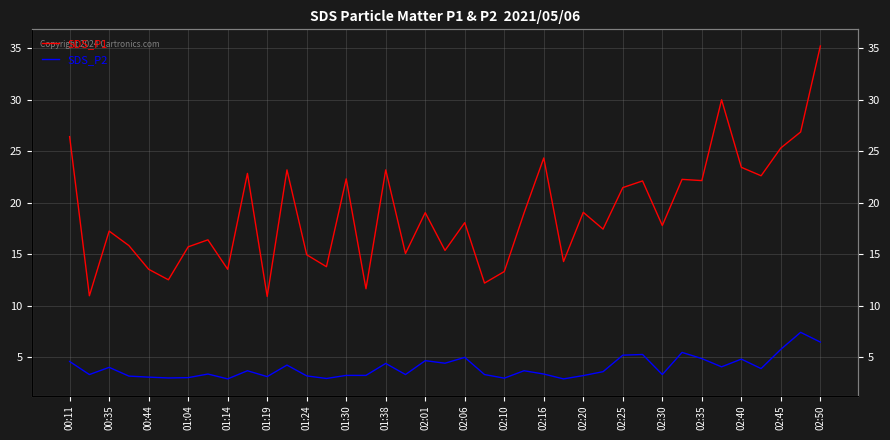

Is the value of SDS_P1 at 01:19 greater than the value of SDS_P2 at 02:40?

Yes